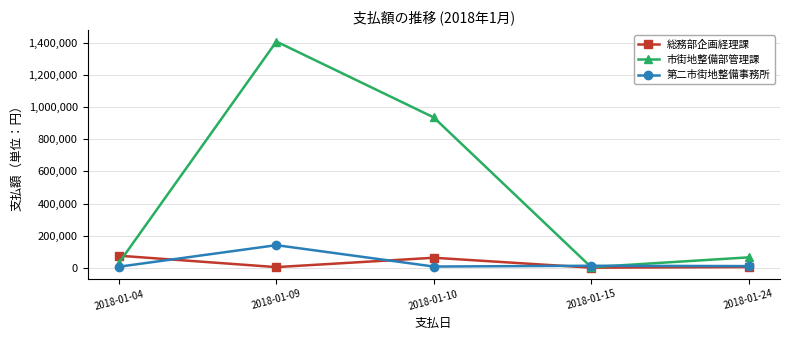

The value of 第二市街地整備事務所 at 2018-01-09 is 242600. True or false?

False